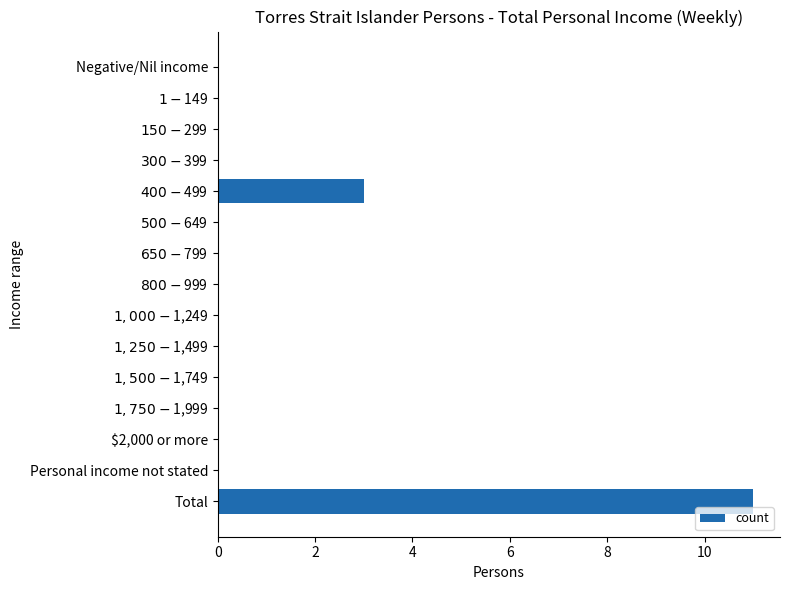

What is the sum of all values?

14